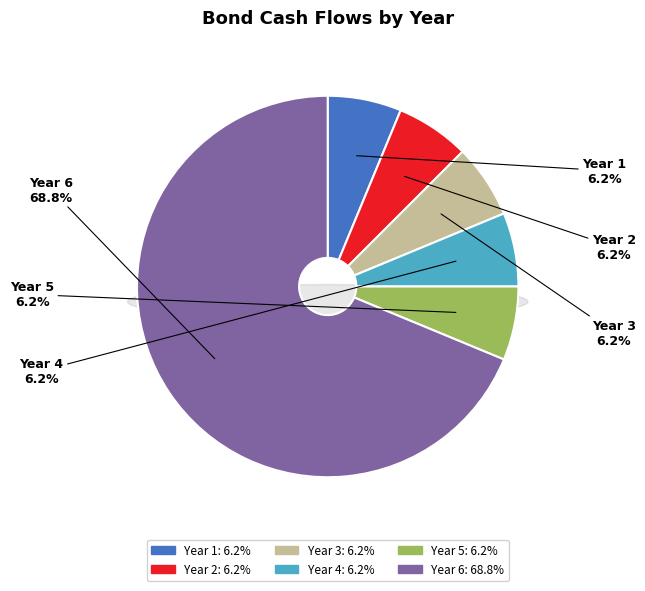

Combined, what portion of the pie is Year 1 and Year 4?

12.5%